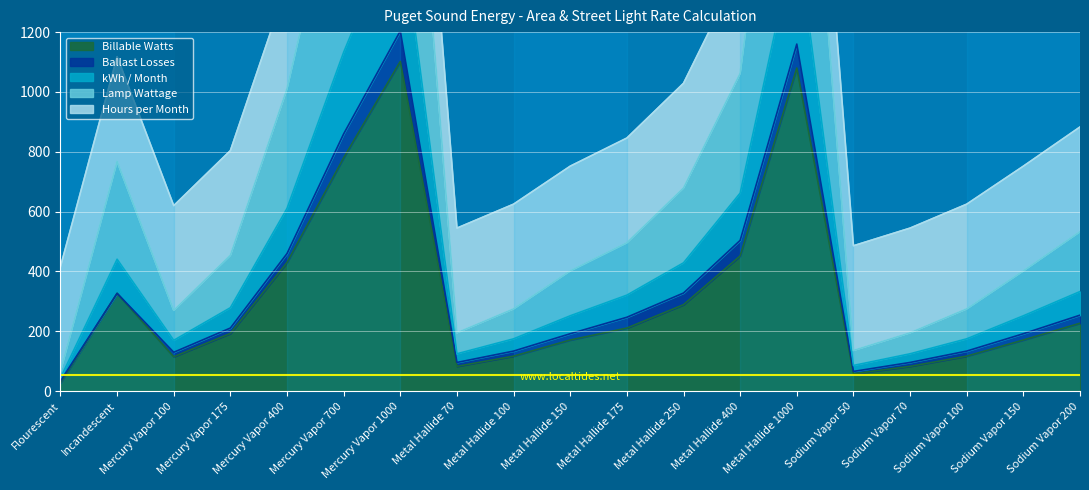

Which category has the lowest value in the Billable Watts series?

Flourescent